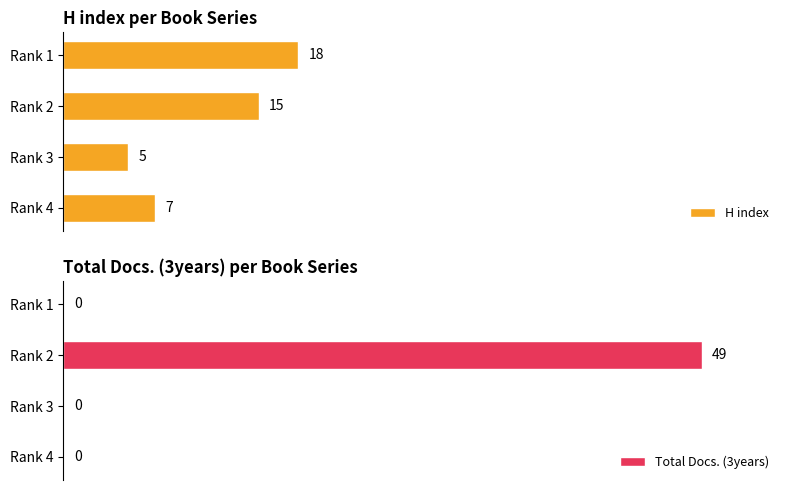

Rank the categories by H index value from highest to lowest.

Rank 1, Rank 2, Rank 4, Rank 3